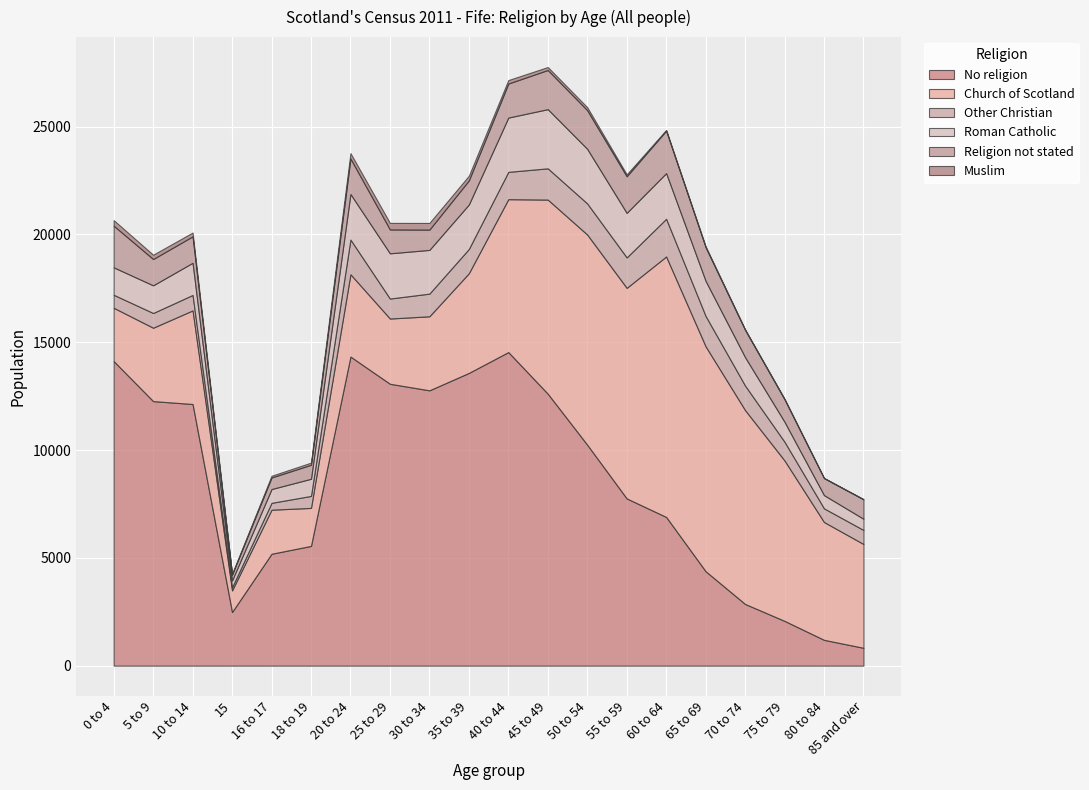

At which label is No religion closest to 7686?

55 to 59